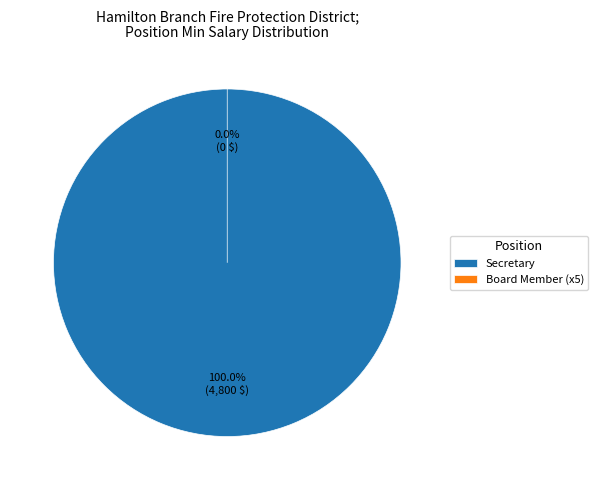

Is the sum of Board Member and Secretary greater than half?

Yes